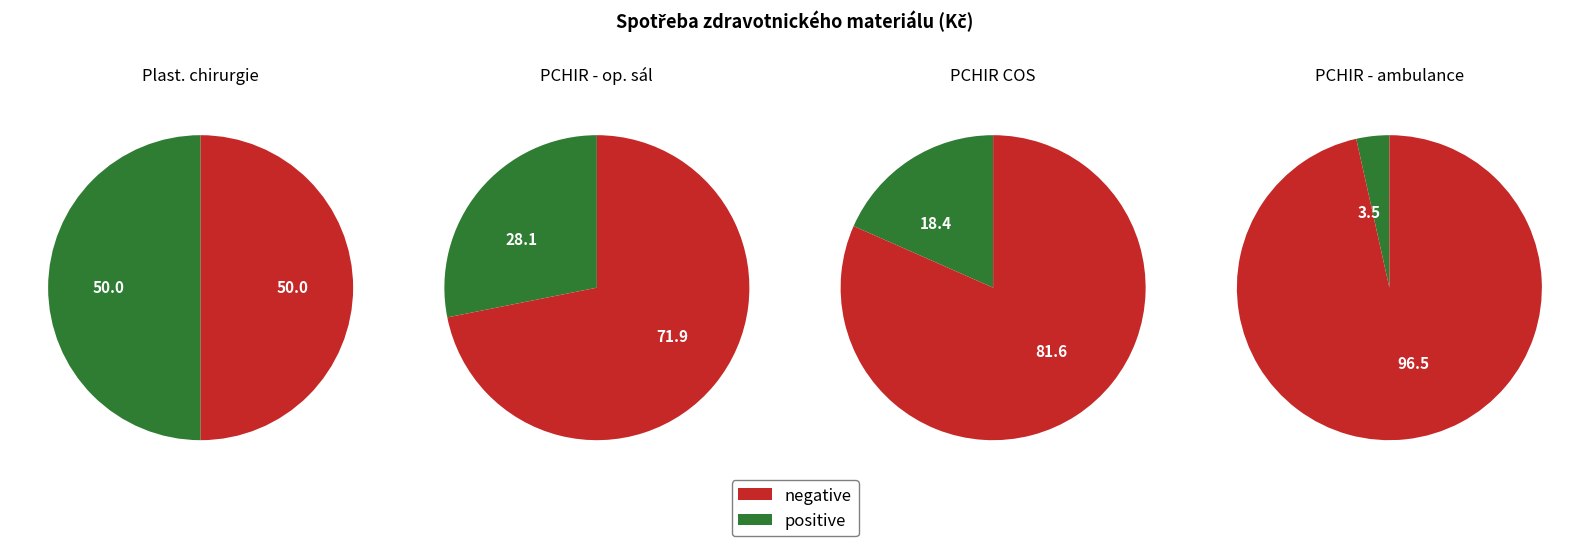

Approximately how many times larger is the value at PCHIR - ambulance compared to PCHIR - operační sál lokální?

0.1